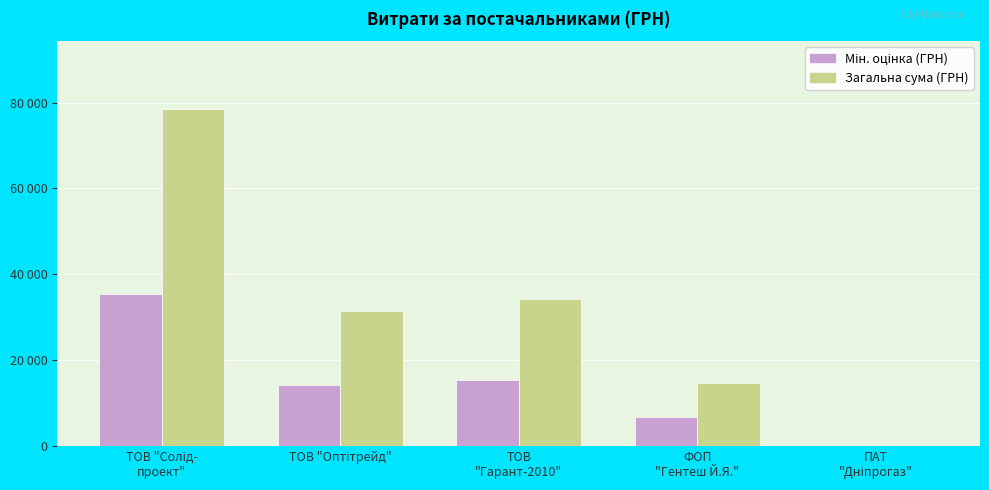

Which series has the largest total across all categories?

Загальна сума (ГРН)